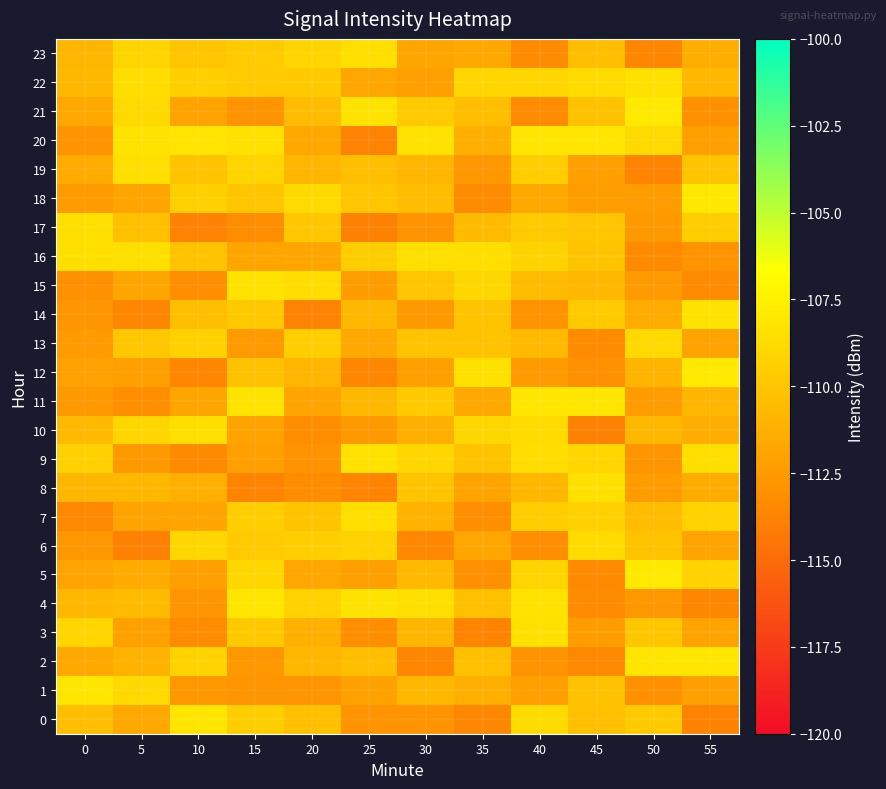

Which series has the widest spread of values?

20